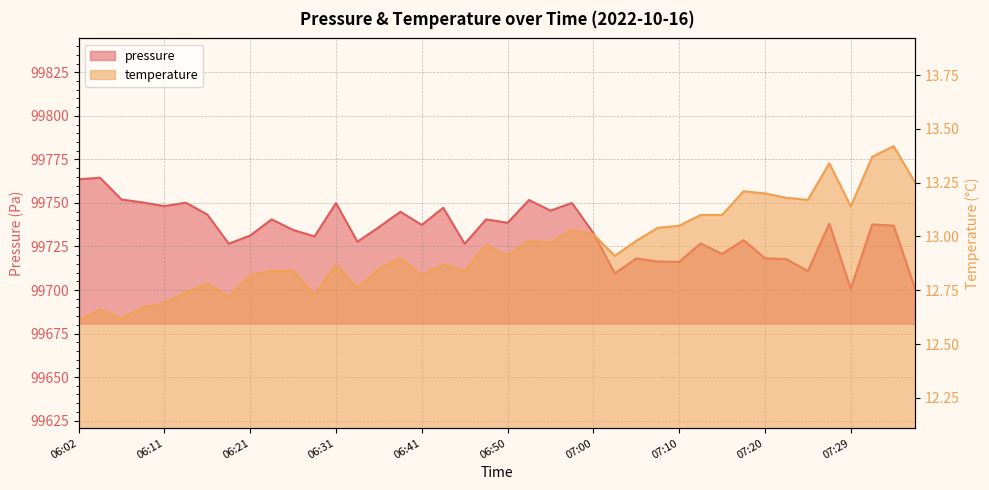

Where is the first local minimum for temperature?

06:06